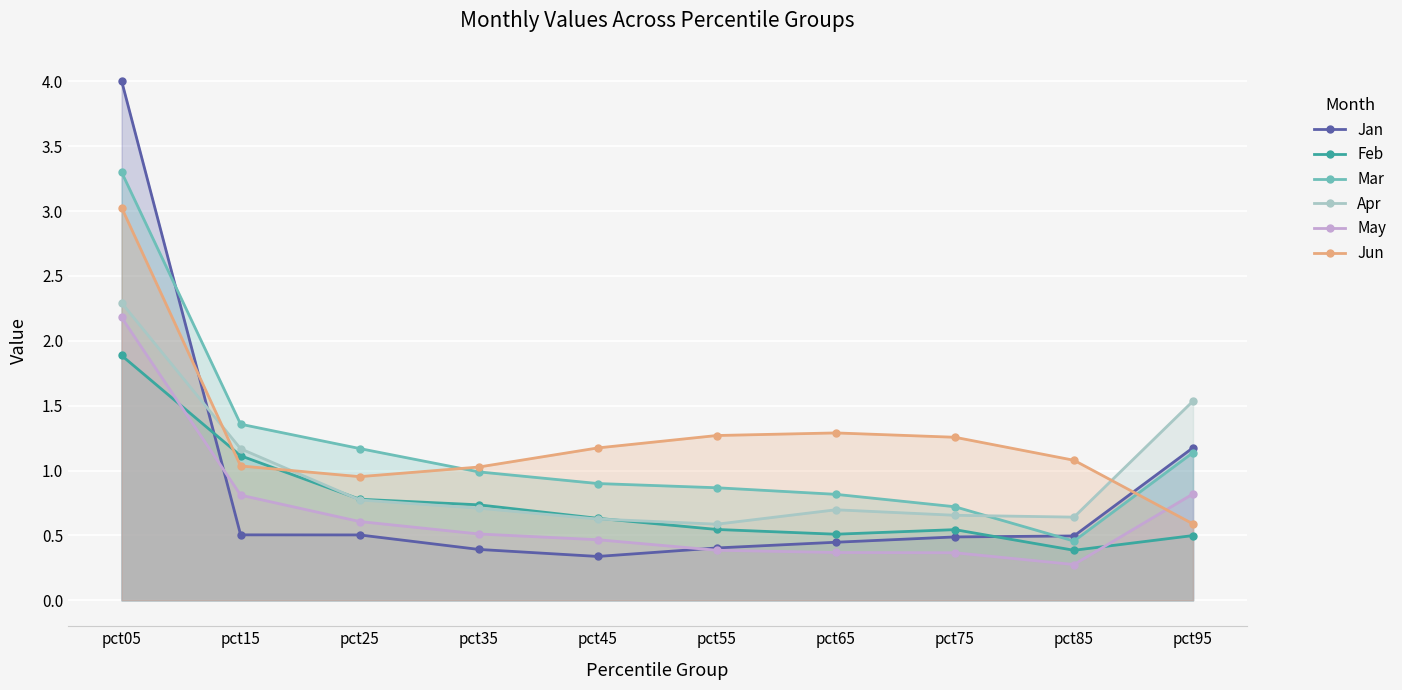

The Mar series shows 1.2 at pct25. True or false?

True